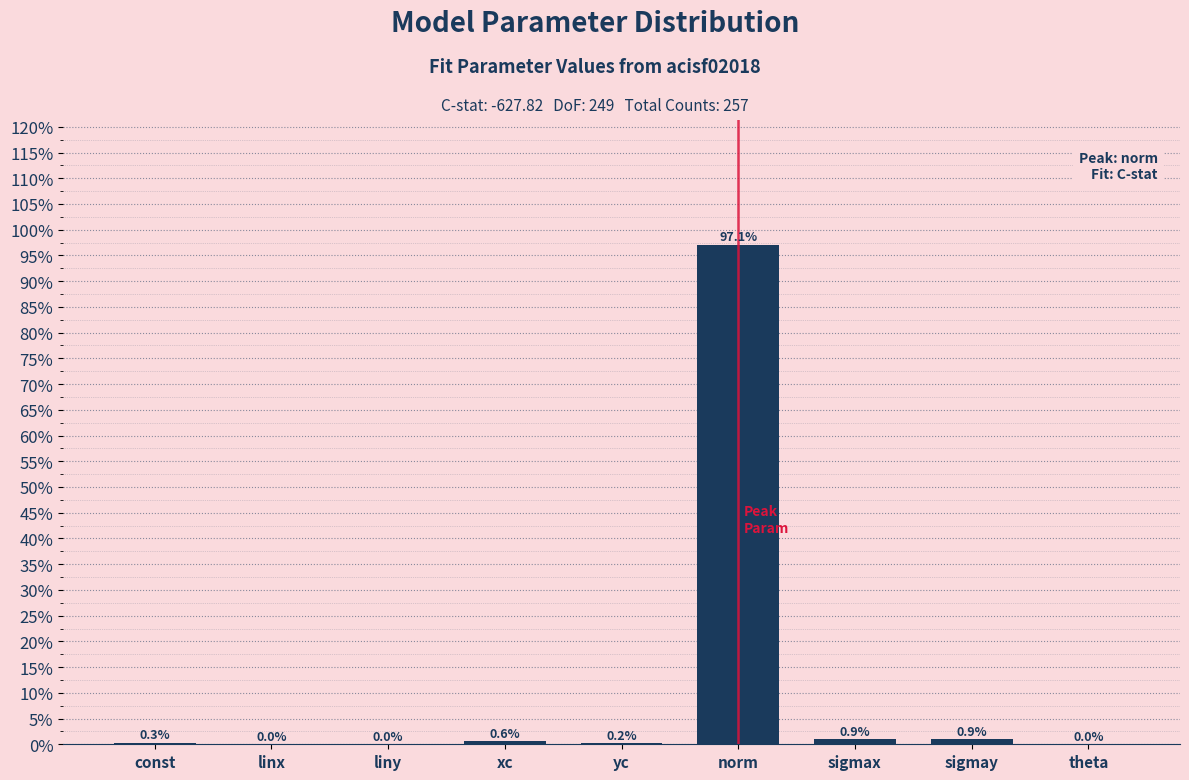

What is the greatest value displayed?

97.1